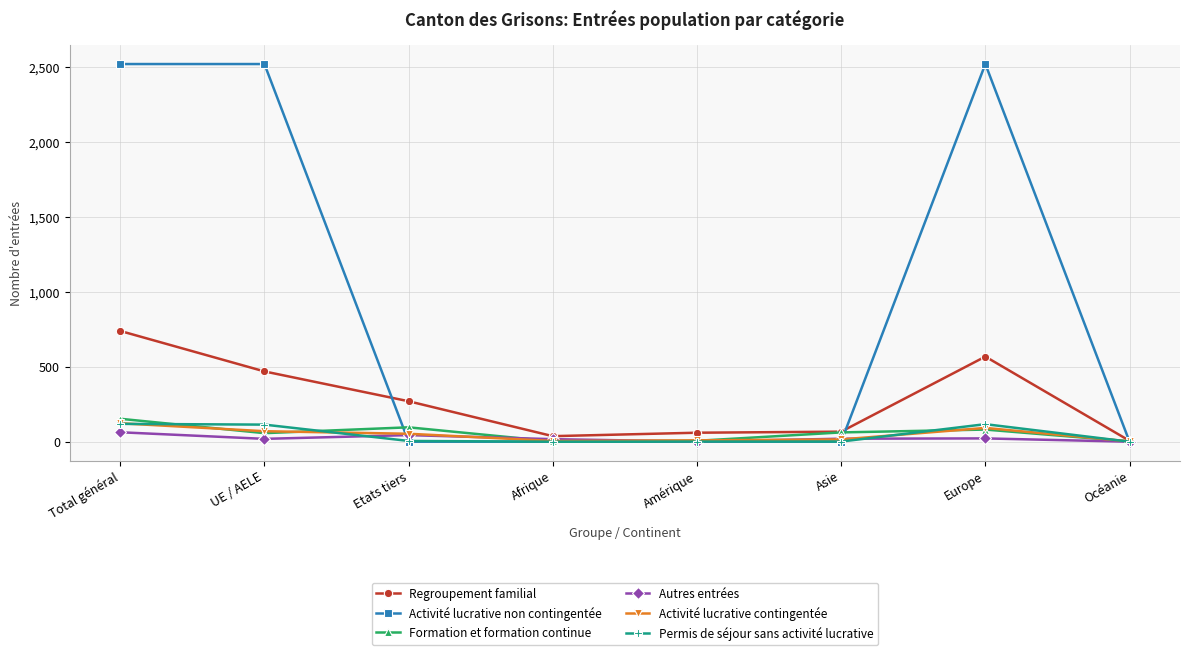

At which category is the sum across all series the highest?

Total général